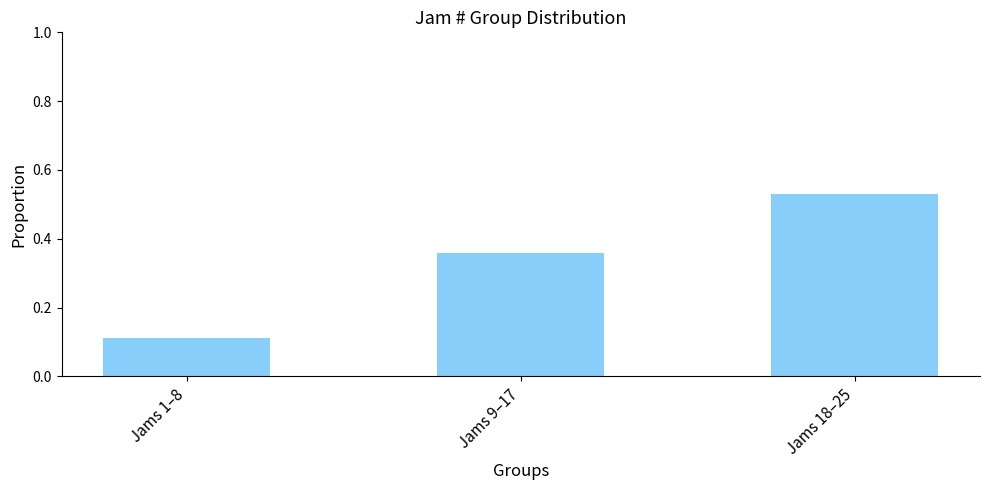

What is the label of the 1st bar from the left?

Jams 1–8